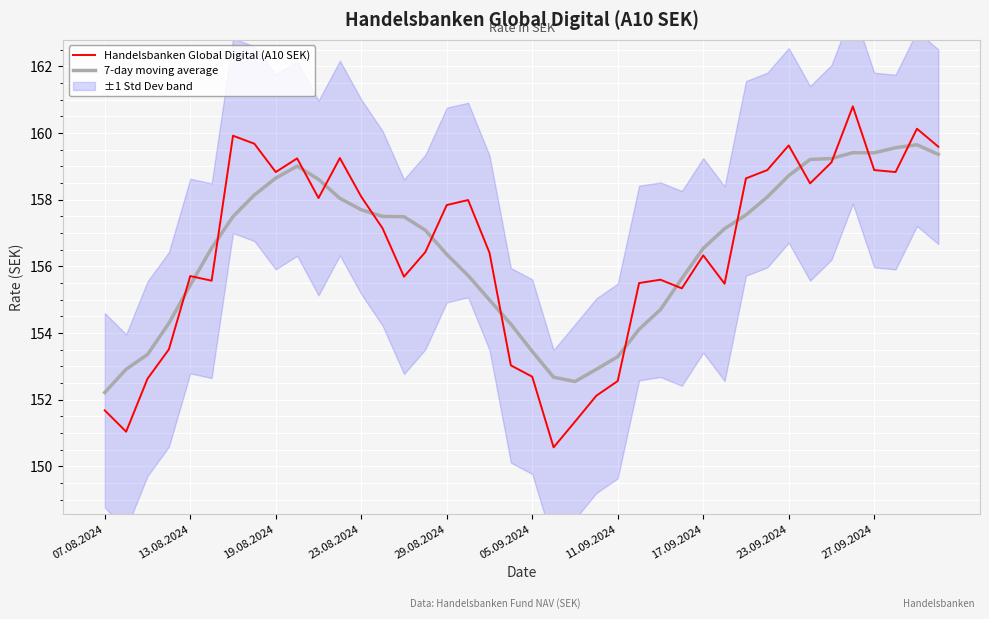

Is it true that Handelsbanken Global Digital (A10 SEK) equals 72.5 at 34?

False